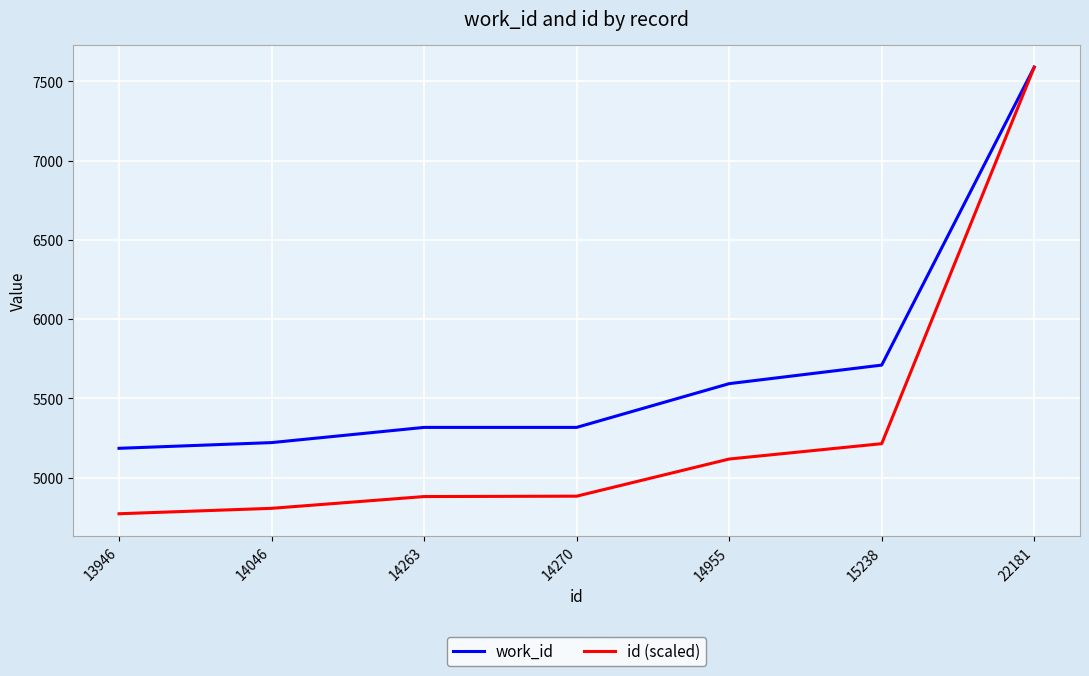

Between 15238 and 22181, which series saw the biggest shift?

id (scaled)